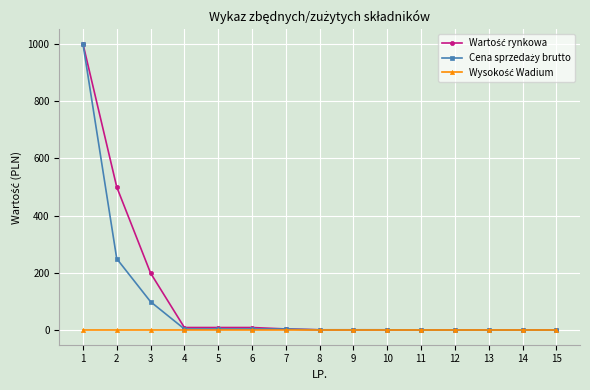

How many lines are shown in the chart?

3